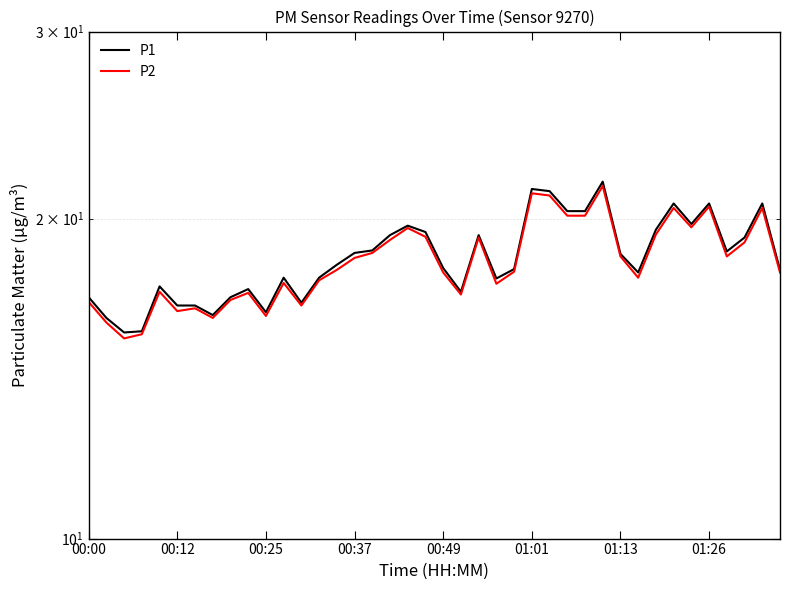

What is the maximum value for P1?

21.7